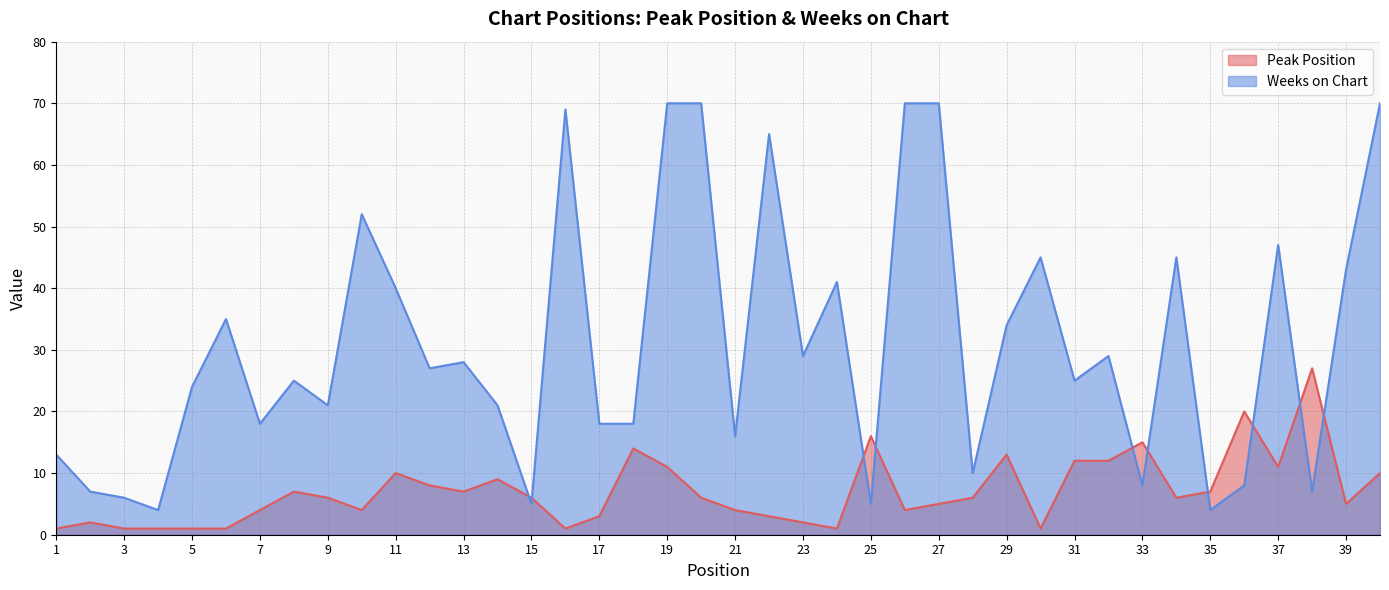

How many intersections are there between Peak Position and Weeks on Chart?

10